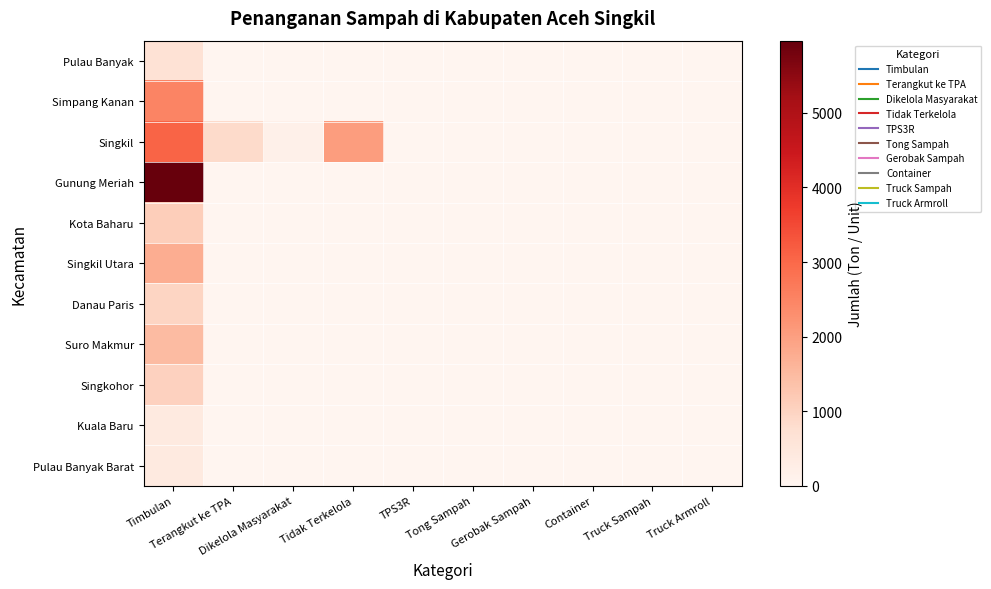

Which has a higher value, Container or Timbulan?

Timbulan